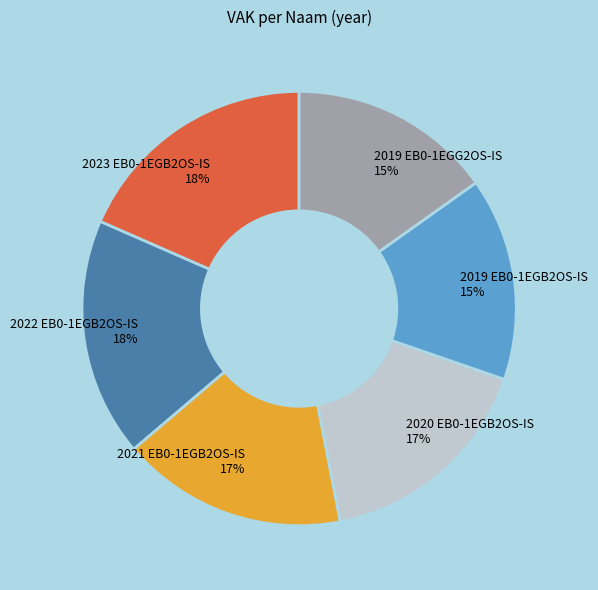

The 2022 EB0-1EGB2OS-IS slice represents 18% of the pie. True or false?

True